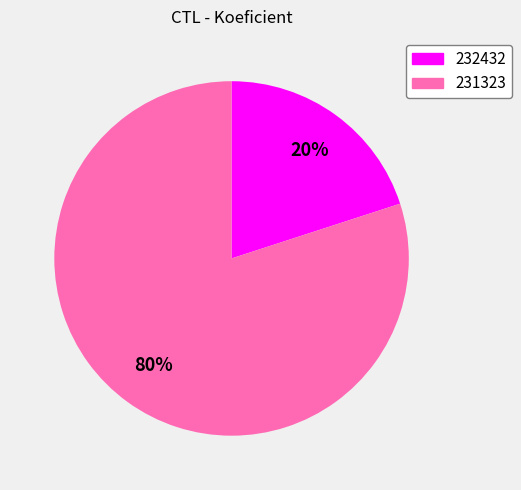

Rank the categories by value from highest to lowest.

231323, 232432